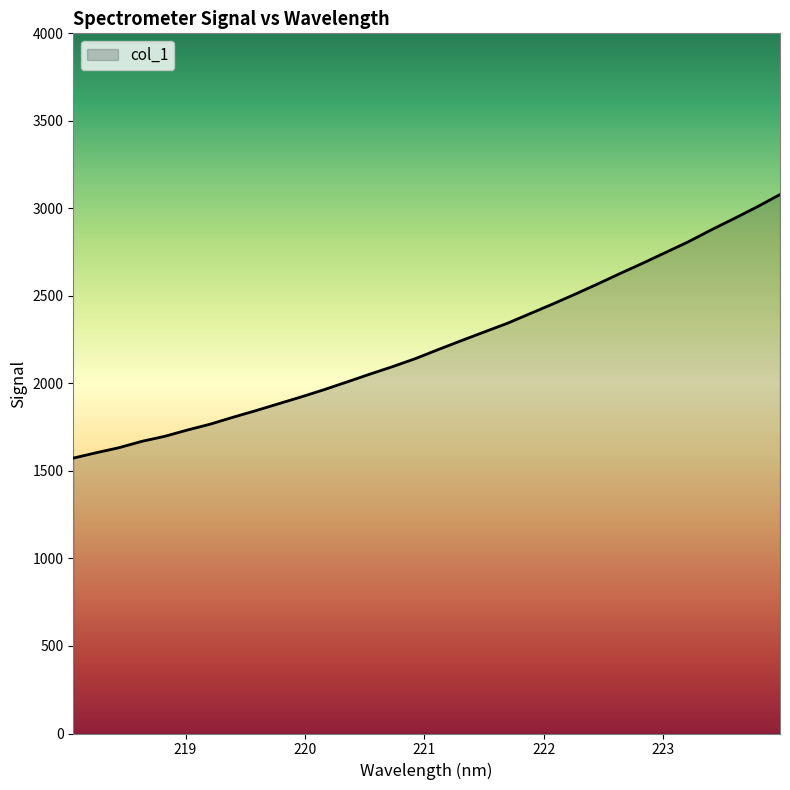

What is the smallest value displayed?

1573.3